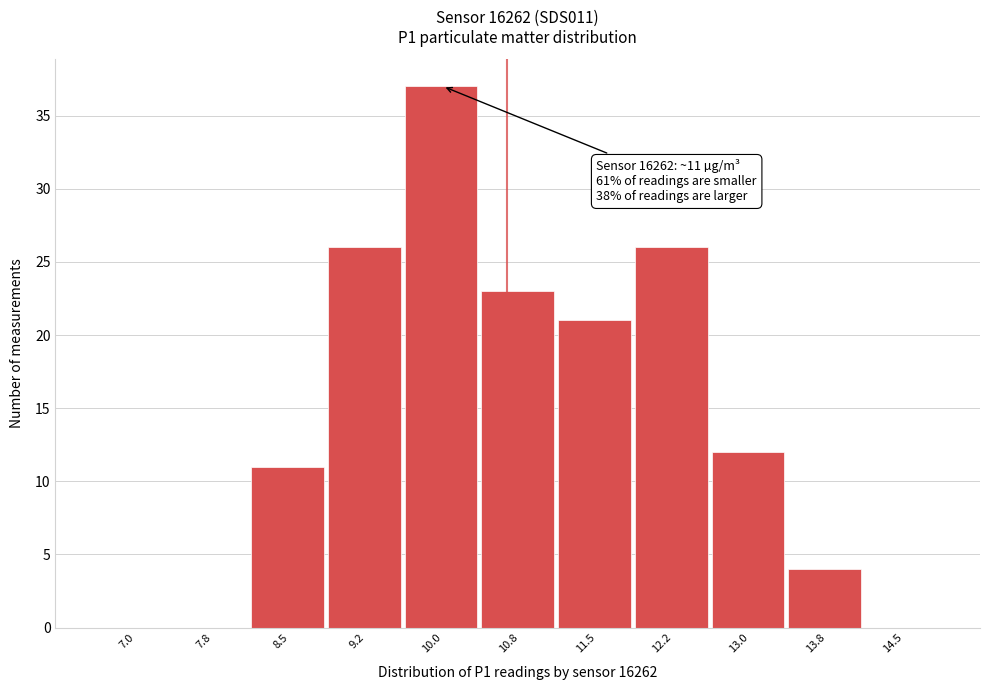

Reading right to left, extract all data points from this chart.

14.5=0	13.8=4	13.0=12	12.2=26	11.5=21	10.8=23	10.0=37	9.2=26	8.5=11	7.8=0	7.0=0